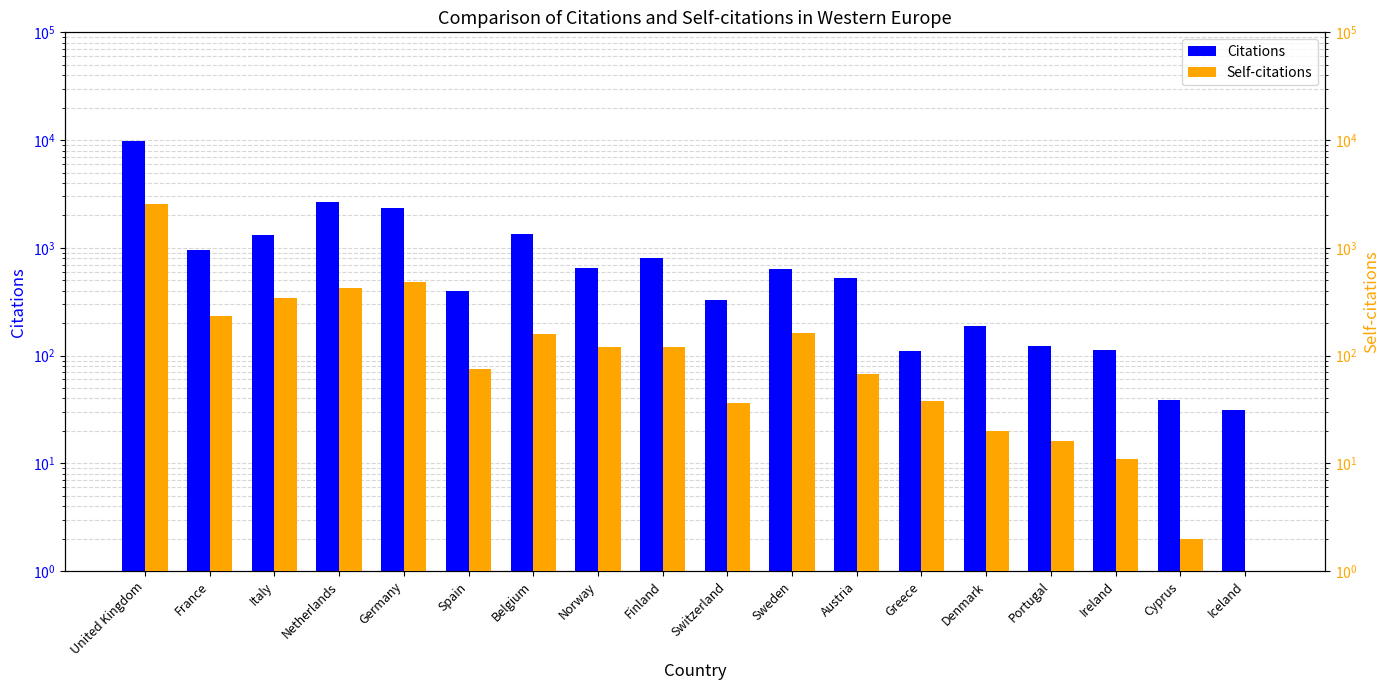

How many values in the Citations series exceed 635?

8